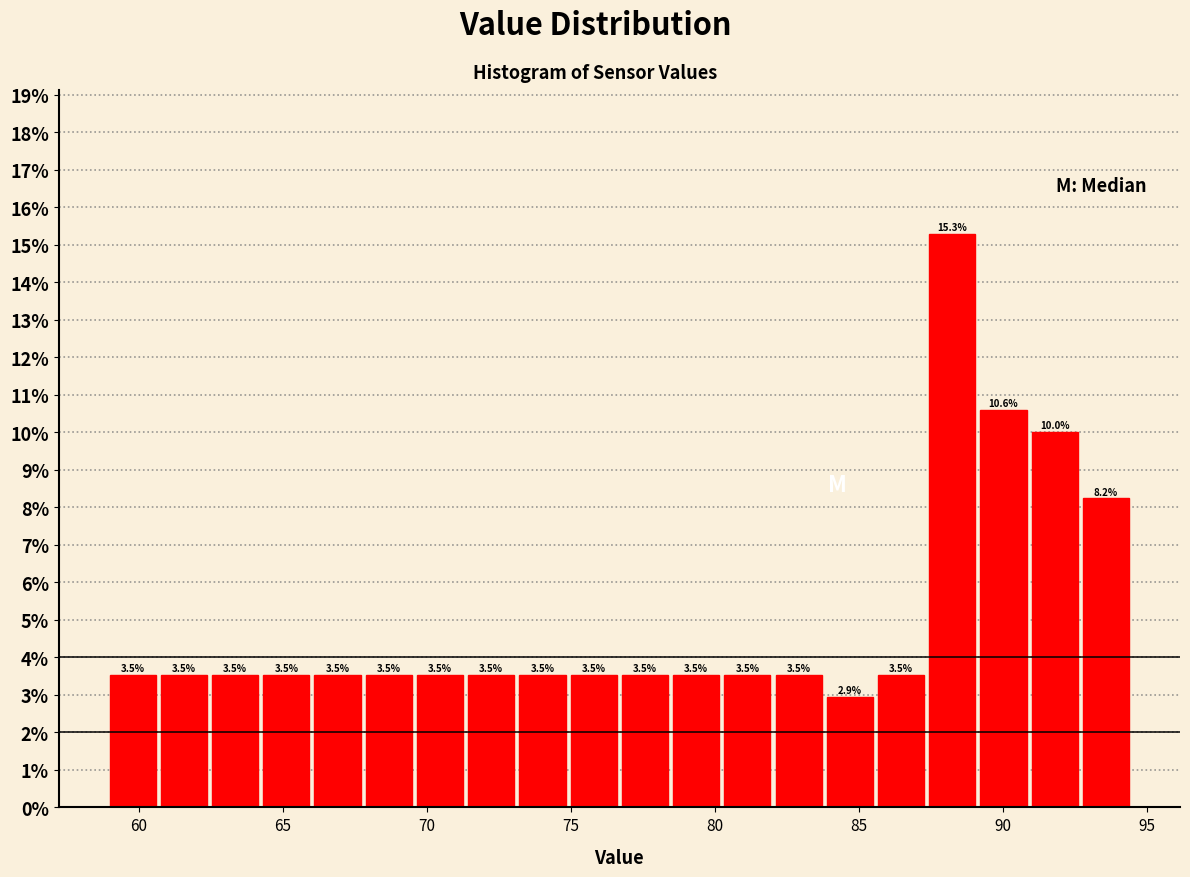

Around what value on the x-axis is the tallest bar? Give the approximate position of its centre, as read against the axis.

88.5